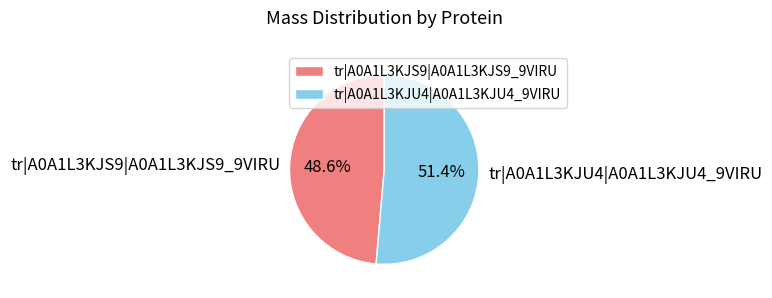

Which category has the biggest portion of the pie?

tr|A0A1L3KJU4|A0A1L3KJU4_9VIRU